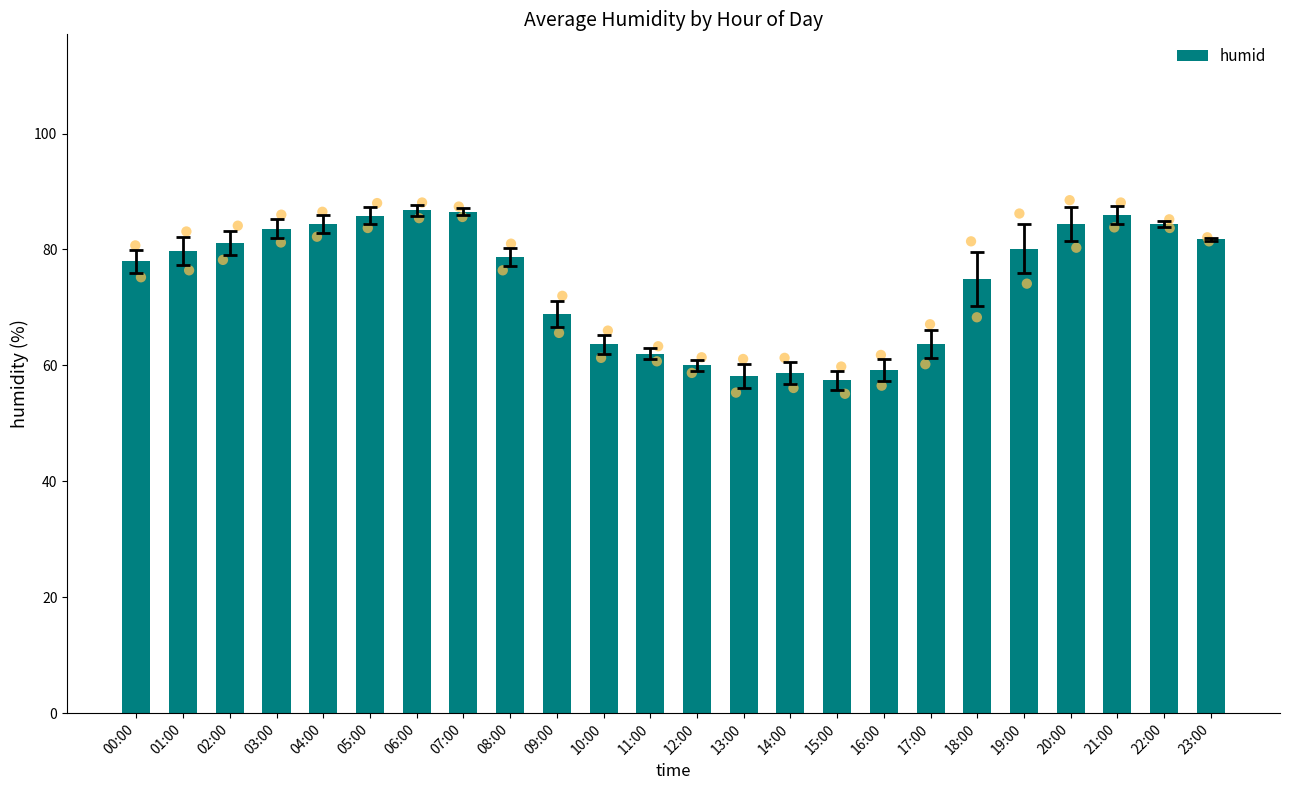

Which has a higher value, 13:00 or 16:00?

16:00